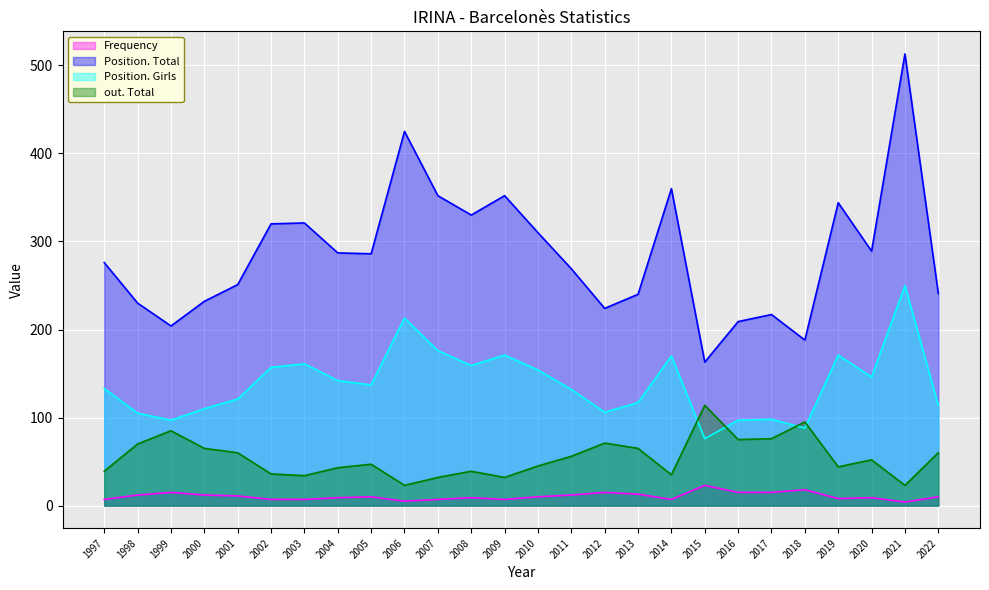

Reading left to right, transcribe all the data shown in this chart.

Frequency: 7	12	15	12	11	7	7	9	10	5	7	9	7	10	12	15	13	7	23	15	15	18	8	9	4	10
Position. Total: 276	230	204	232	251	320	321	287	286	425	352	330	352	310	269	224	240	360	163	209	217	188	344	289	513	241
Position. Girls: 133	105	97	110	121	157	161	142	137	213	176	159	171	154	132	106	117	170	76	97	98	88	171	146	250	114
out. Total: 39	70	85	65	60	36	34	43	47	23	32	39	32	45	56	71	65	35	114	75	76	95	44	52	23	60